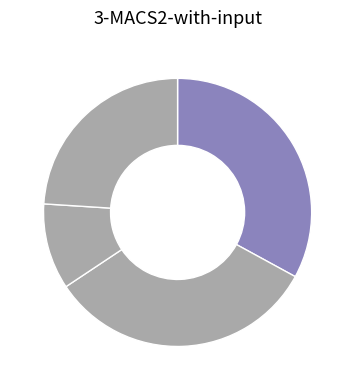

Count the number of slices in the pie.

4